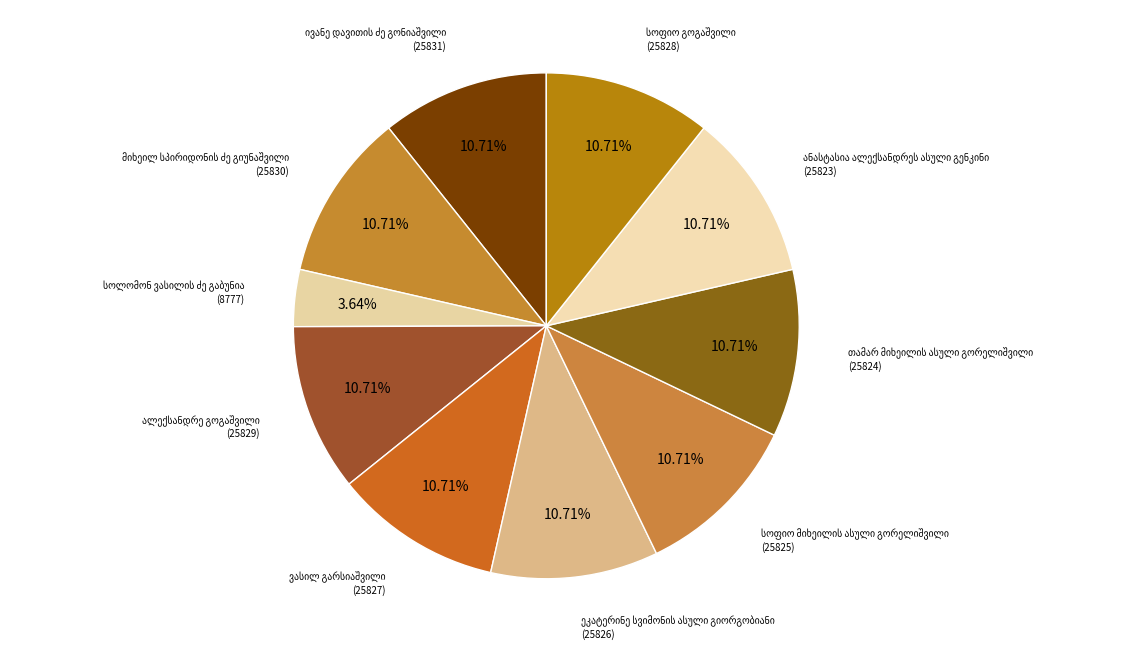

Rank the categories by value from lowest to highest.

სოლომონ ვასილის ძე გაბუნია, ანასტასია ალექსანდრეს ასული გენკინი, თამარ მიხეილის ასული გორელიშვილი, სოფიო მიხეილის ასული გორელიშვილი, ეკატერინე სვიმონის ასული გიორგობიანი, ვასილ გარსიაშვილი, სოფიო გოგაშვილი, ალექსანდრე გოგაშვილი, მიხეილ სპირიდონის ძე გიუნაშვილი, ივანე დავითის ძე გონიაშვილი